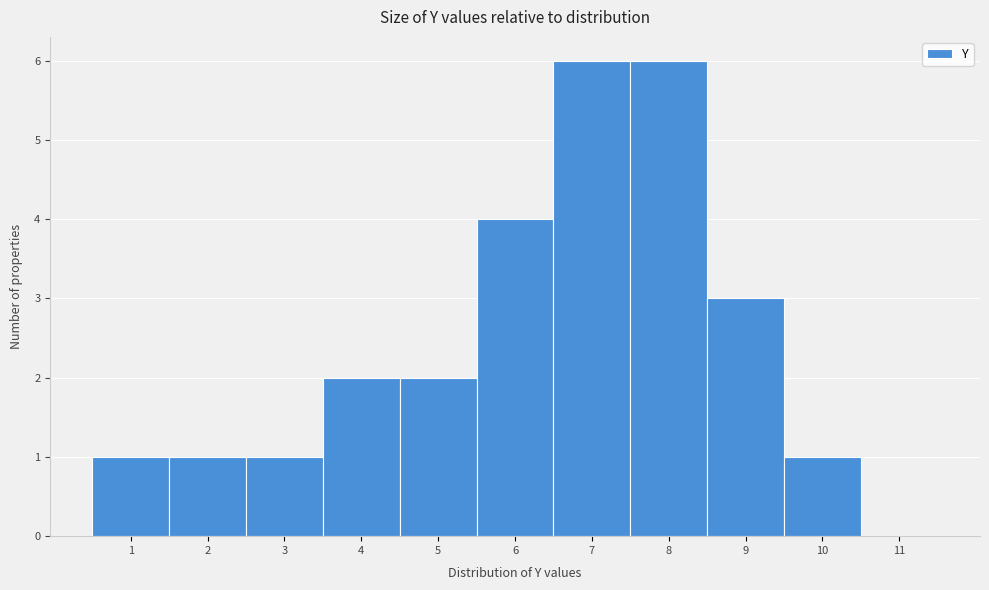

Reading left to right, transcribe this chart: for each bar, give the range it covers on the x-axis and its height. The values are not printed on the chart, so give them approximately, as read against the axis.

0.5 to 1.5: 1
1.5 to 2.5: 1
2.5 to 3.5: 1
3.5 to 4.5: 2
4.5 to 5.5: 2
5.5 to 6.5: 4
6.5 to 7.5: 6
7.5 to 8.5: 6
8.5 to 9.5: 3
9.5 to 10.5: 1
10.5 to 11.5: 0